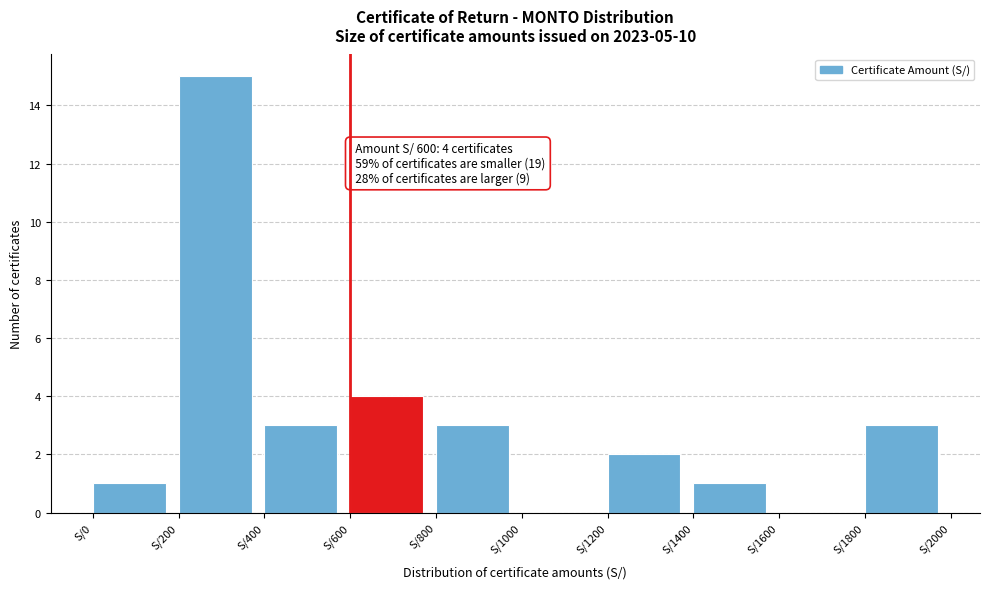

Which range on the x-axis has the tallest bar?

200 to 400